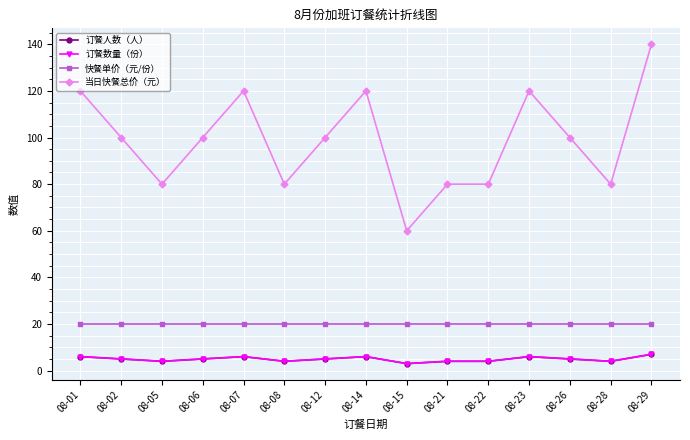

At how many categories does at least one series exceed 64?

14